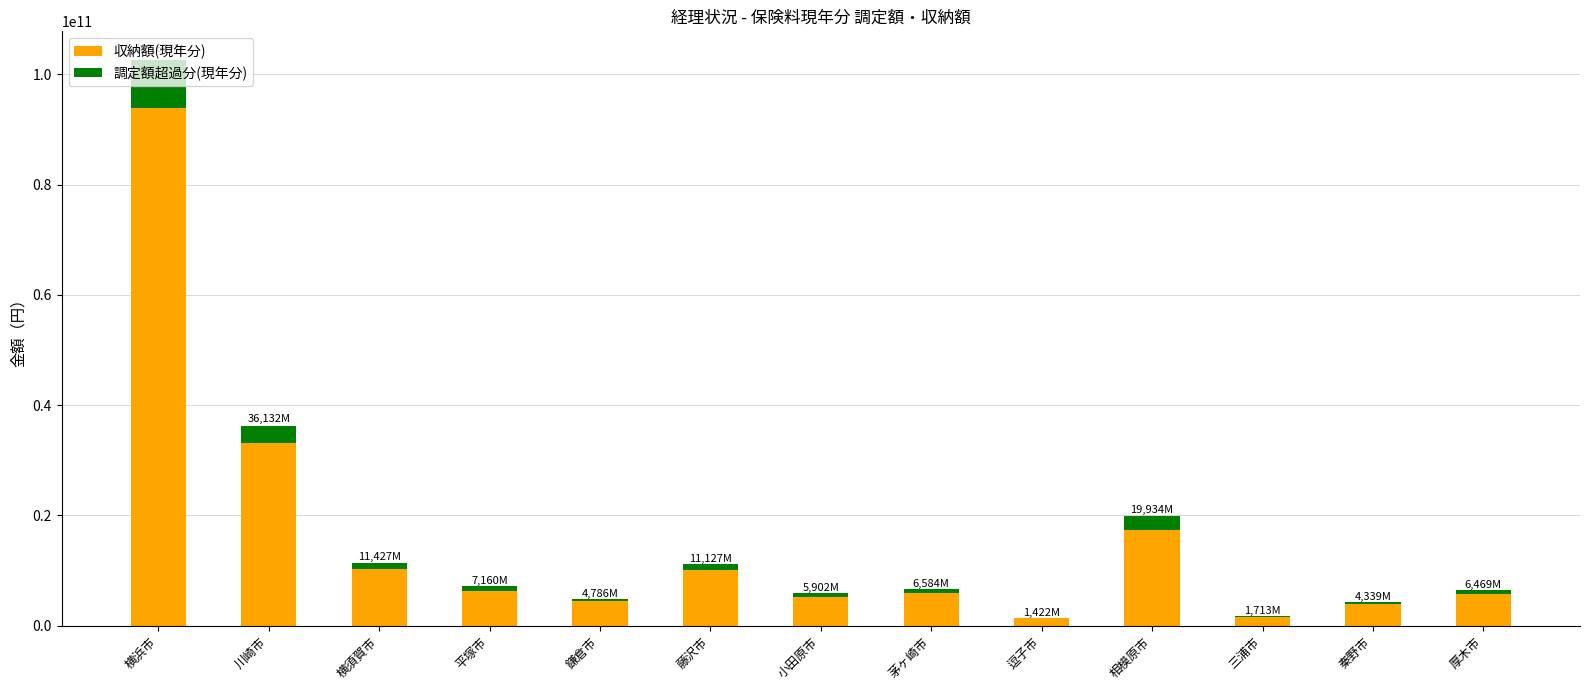

Where is 収納額(現年分) nearest to the value 47636316816?

川崎市